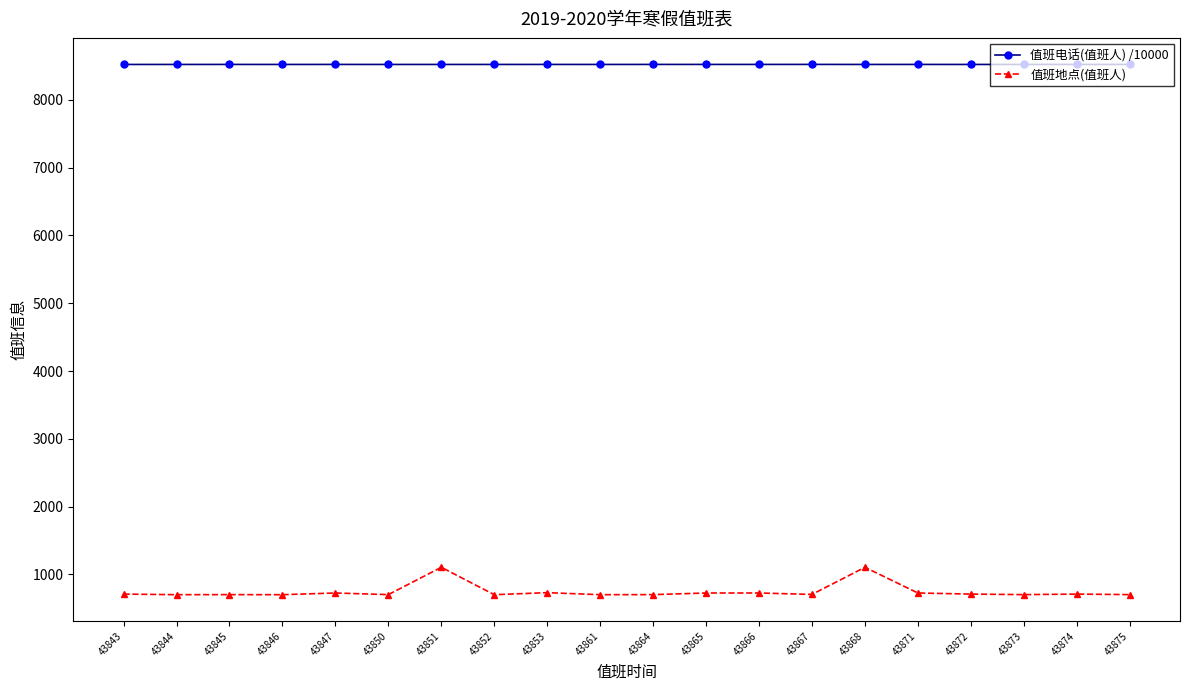

True or false: 值班地点(值班人) and 值班电话(值班人) /10000 intersect in this chart.

False